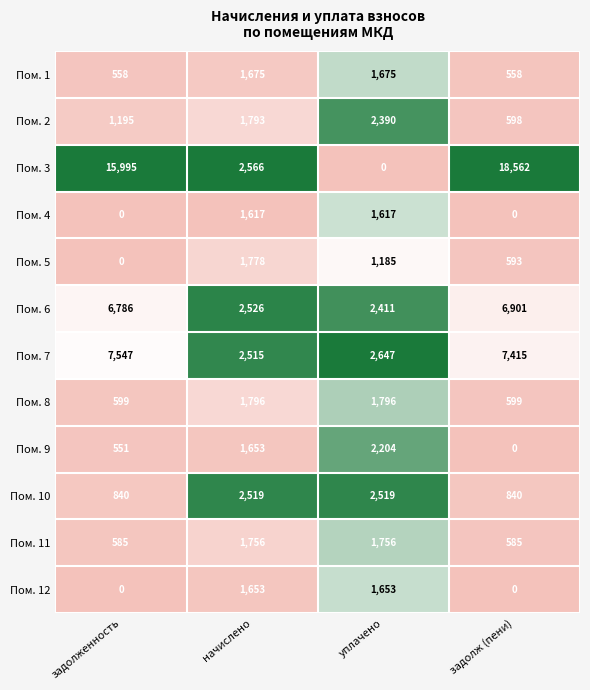

True or false: Пом. 11 has a value of 585 at задолженность.

True